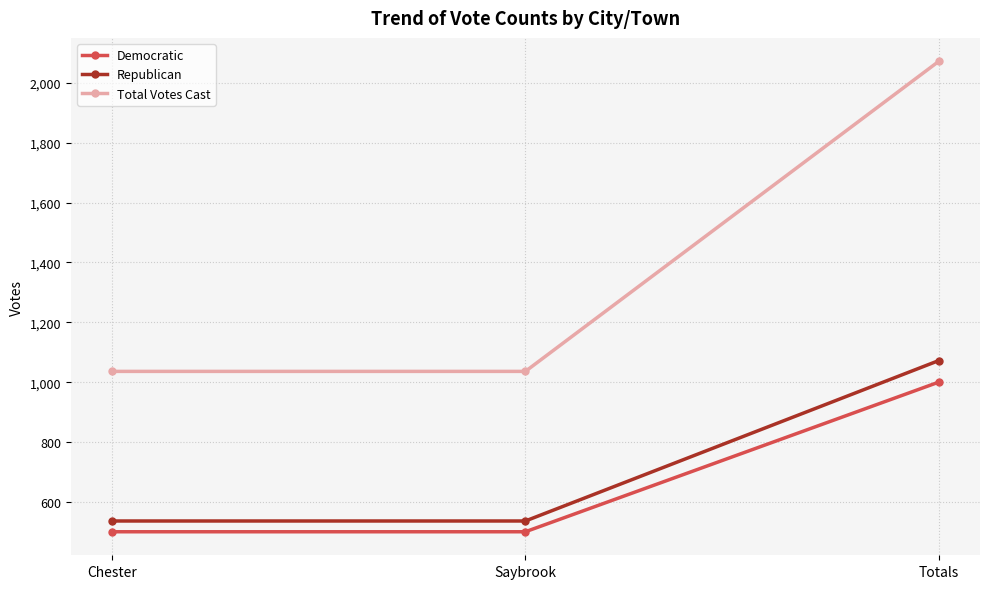

What is the label of the 2nd point from the right?

Saybrook